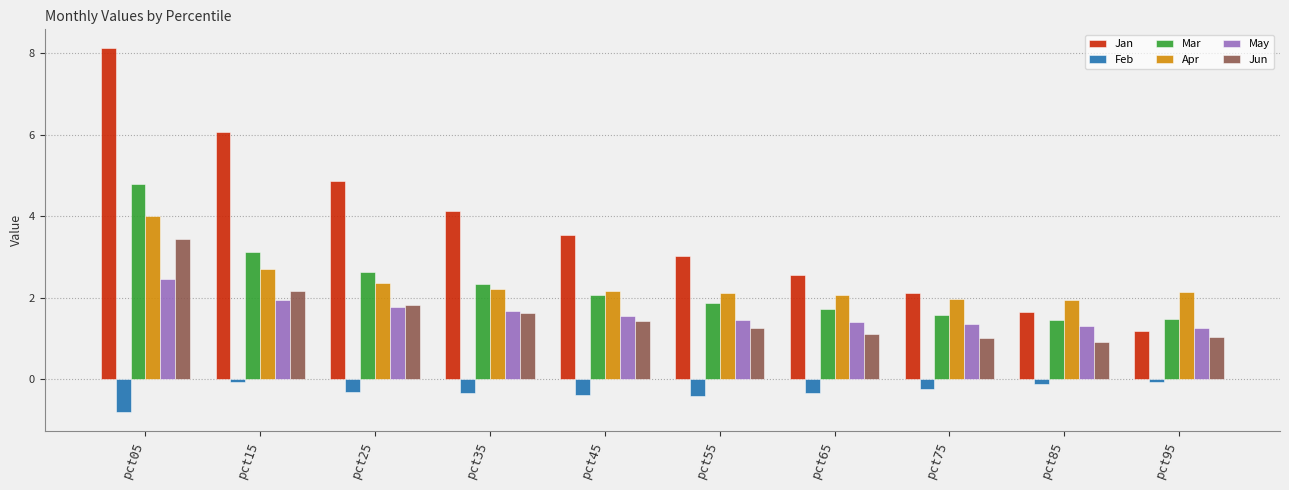

List the series in order of their peak value, lowest first.

Feb, May, Jun, Apr, Mar, Jan